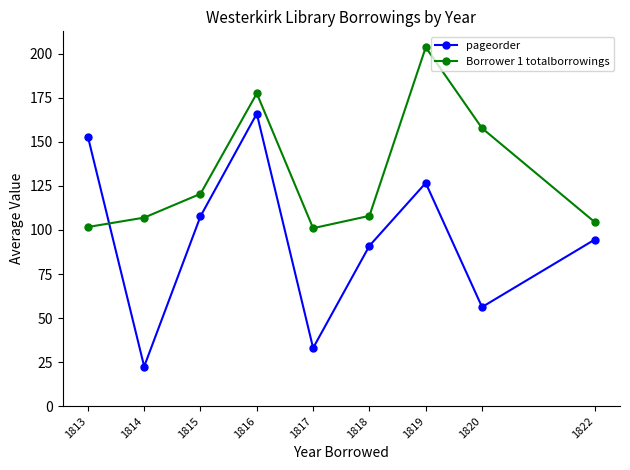

How many data points does each series have?

9